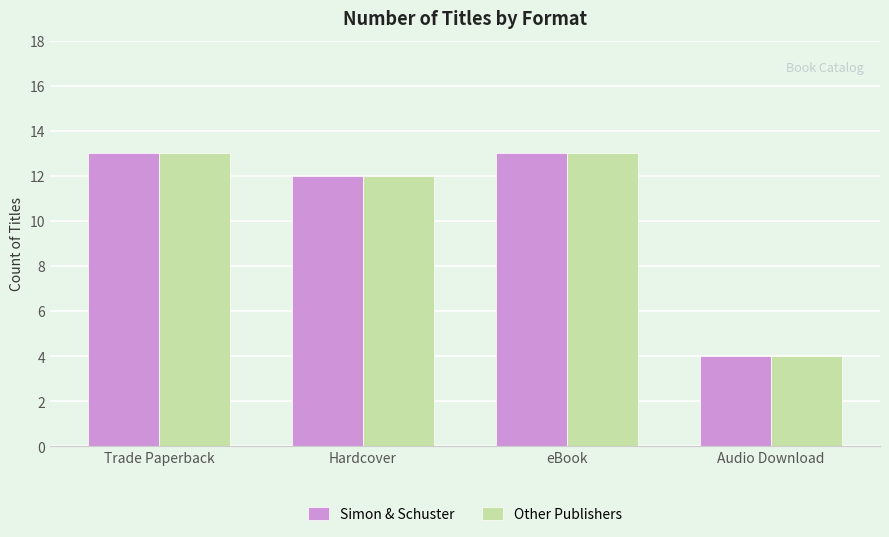

True or false: Other Publishers has a value of 22 at eBook.

False